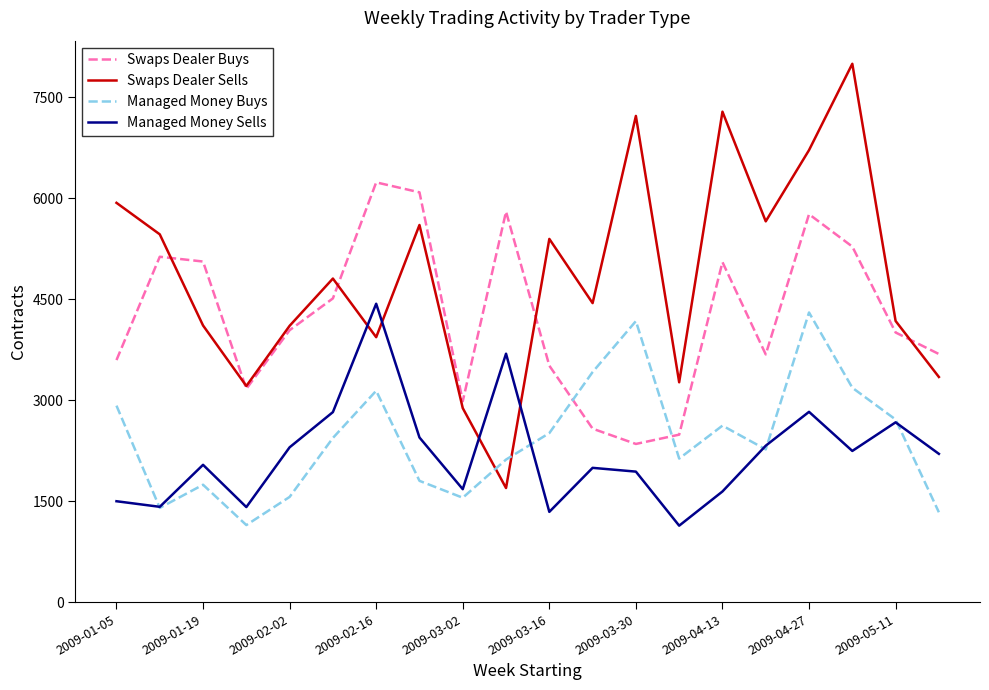

What is the highest value of the Swaps Dealer Buys series?

6235